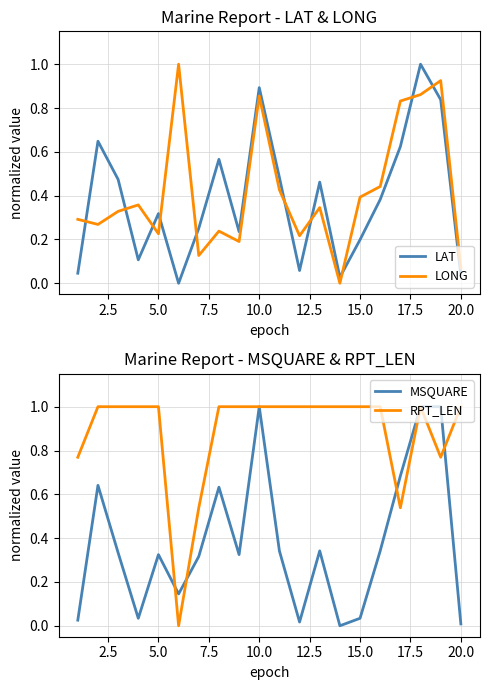

List the series in order of their peak value, highest first.

LAT, LONG, MSQUARE, RPT_LEN